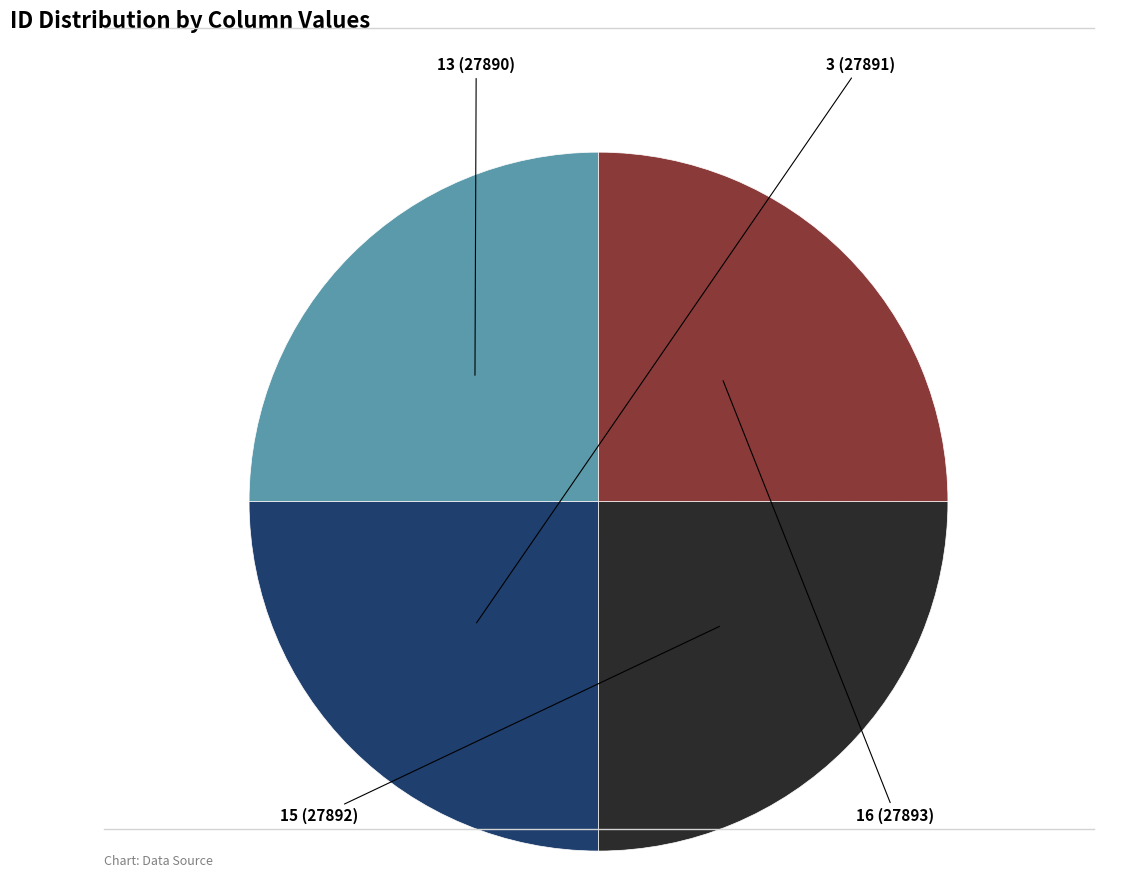

How many segments does this pie chart have?

4